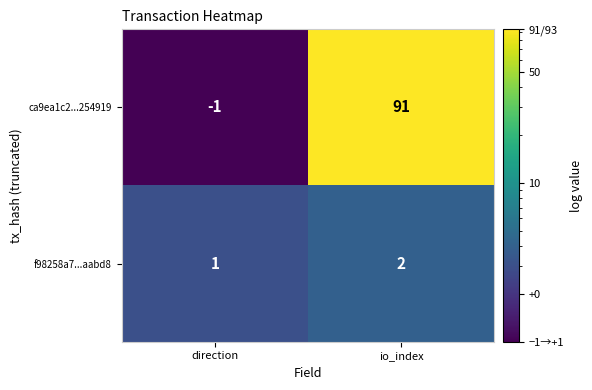

Reading left to right, what are all the values shown in this chart?

ca9ea1c2...254919: direction=-1	io_index=91
f98258a7...aabd8: direction=1	io_index=2